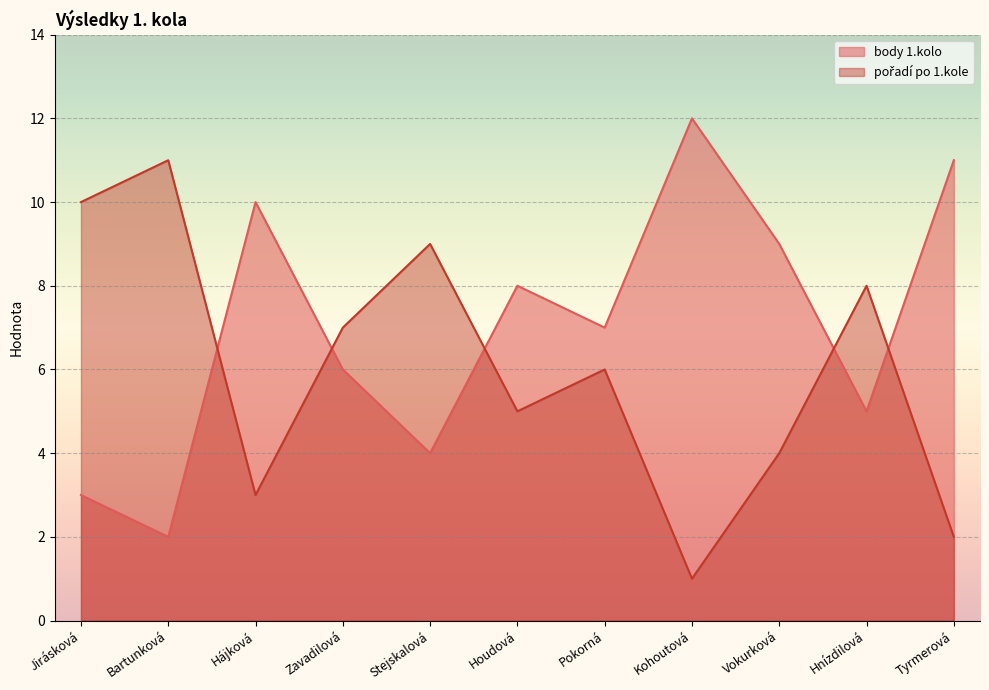

At which category is the sum across all series the highest?

Jirásková